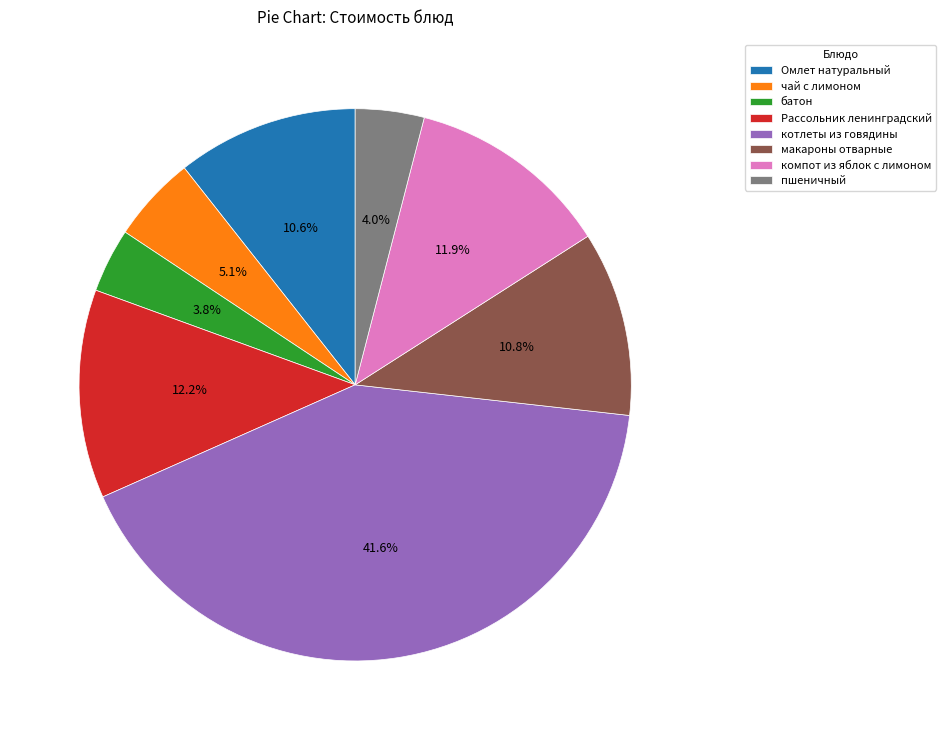

Which has a higher value, Омлет натуральный or батон?

Омлет натуральный